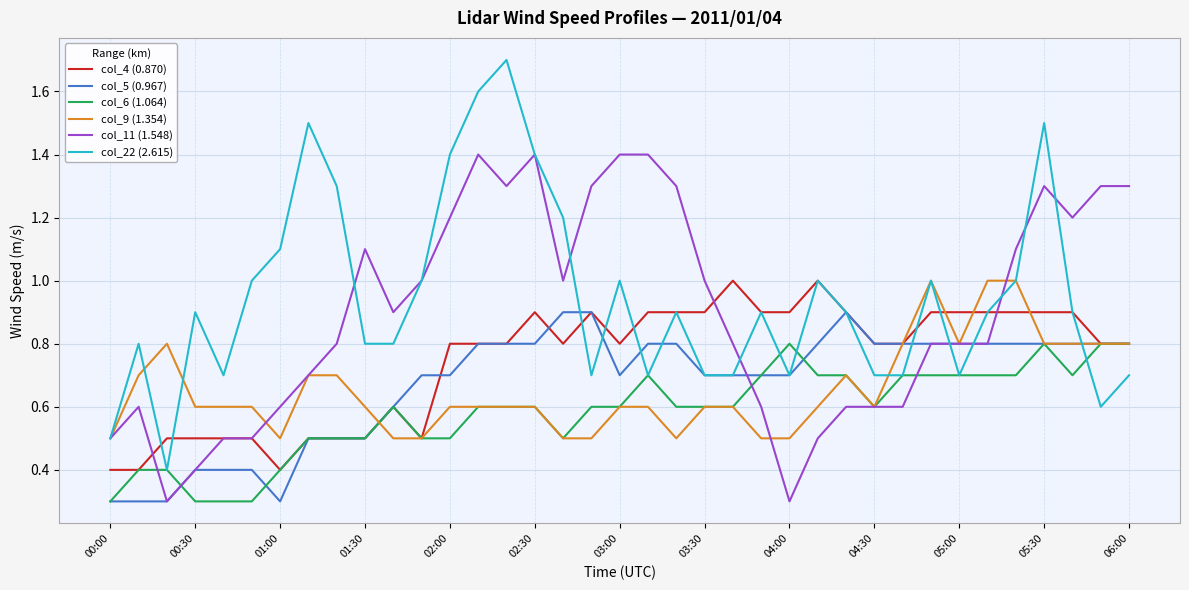

Which series has the widest spread of values?

col_22 (2.615)